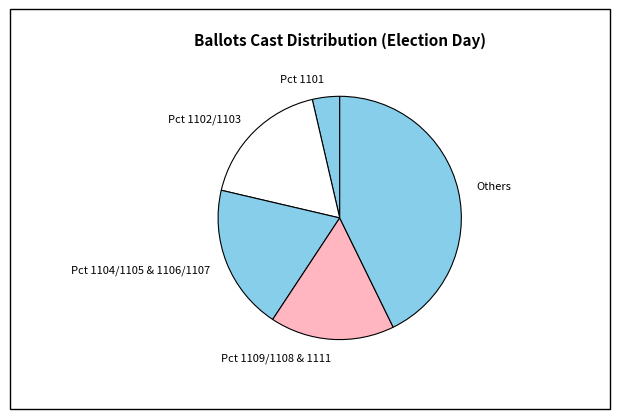

How many slices are in this pie chart?

5